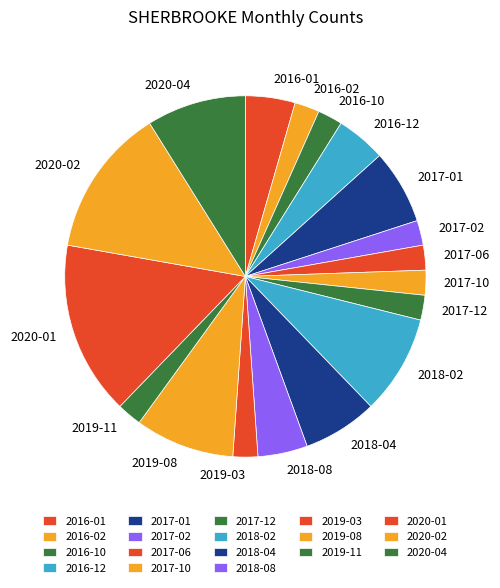

What is the largest slice in the pie chart?

2020-01